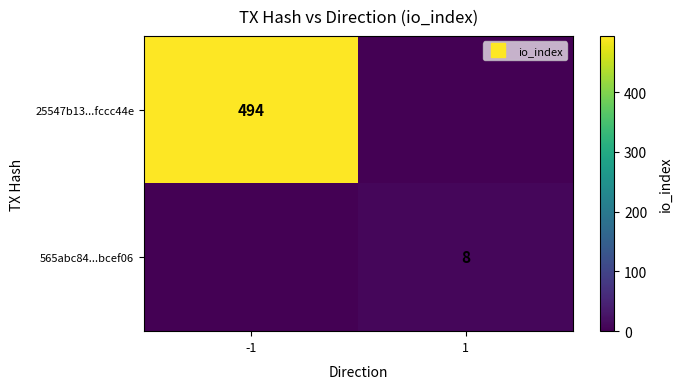

What is the greatest value displayed?

494